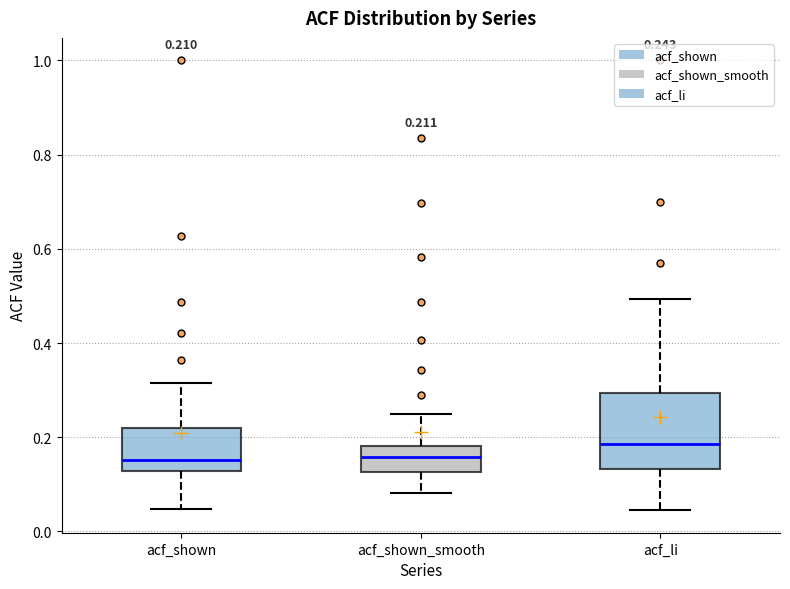

Which box is the tallest, from its lower edge to its upper edge?

acf_li